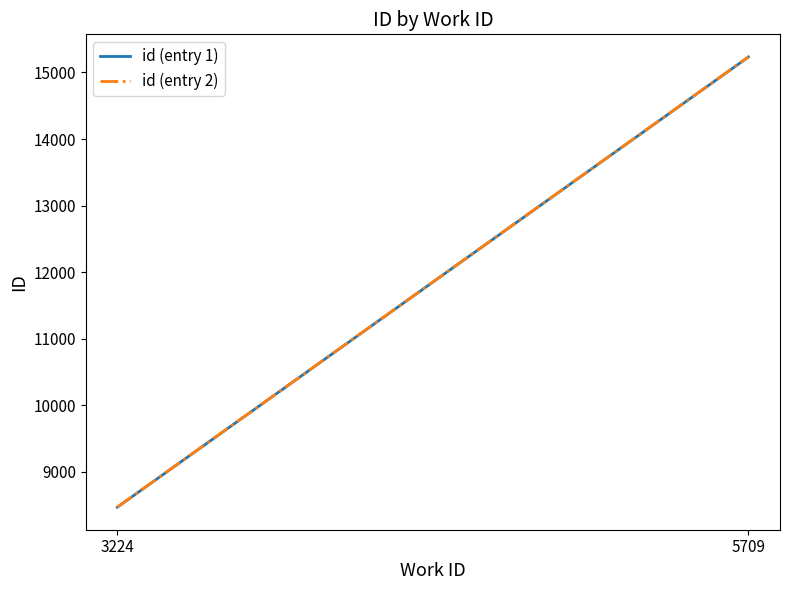

Between 3224 and 5709, which series saw the biggest shift?

id (entry 1)